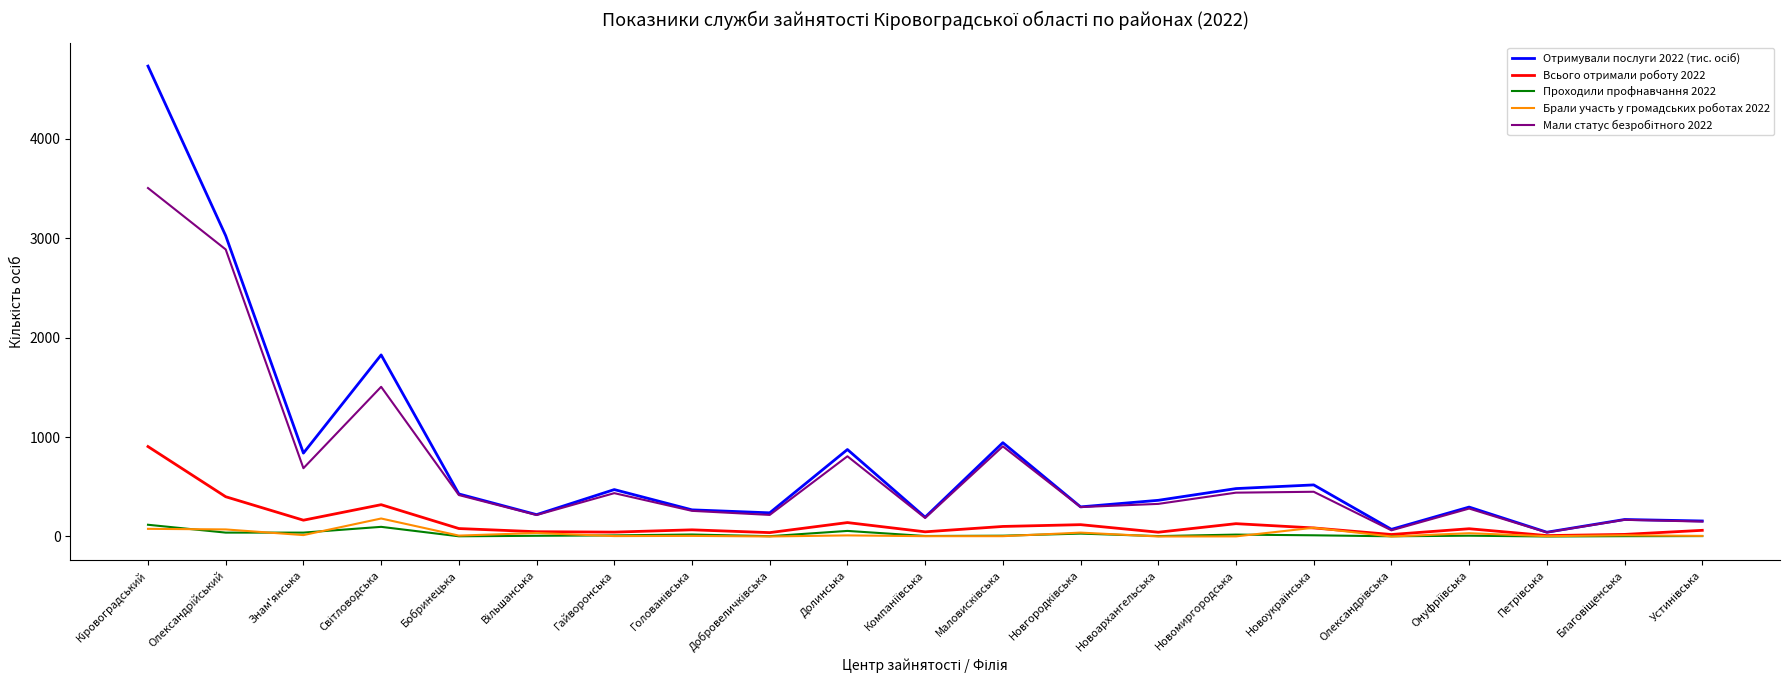

How many lines are shown in the chart?

5